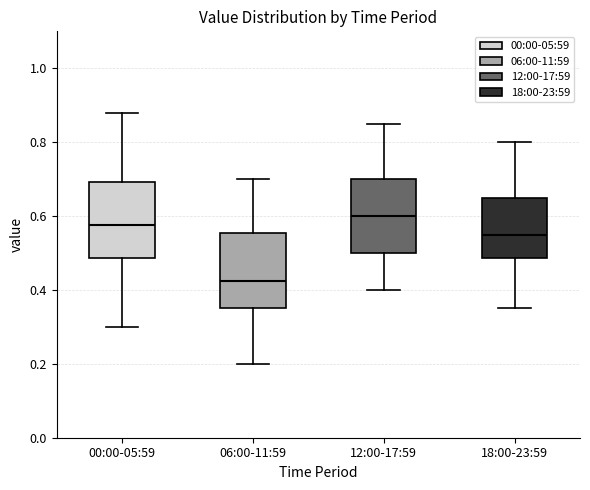

Where is the upper edge of the box for 12:00-17:59 on the y-axis? The values are not printed on the chart, so give them approximately, as read against the axis.

0.70